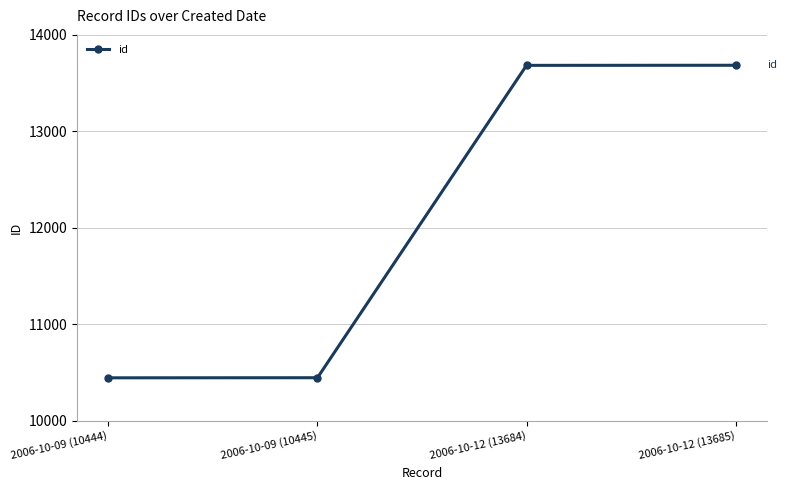

Is it true that the value at 2006-10-12 (13685) is 13685?

True